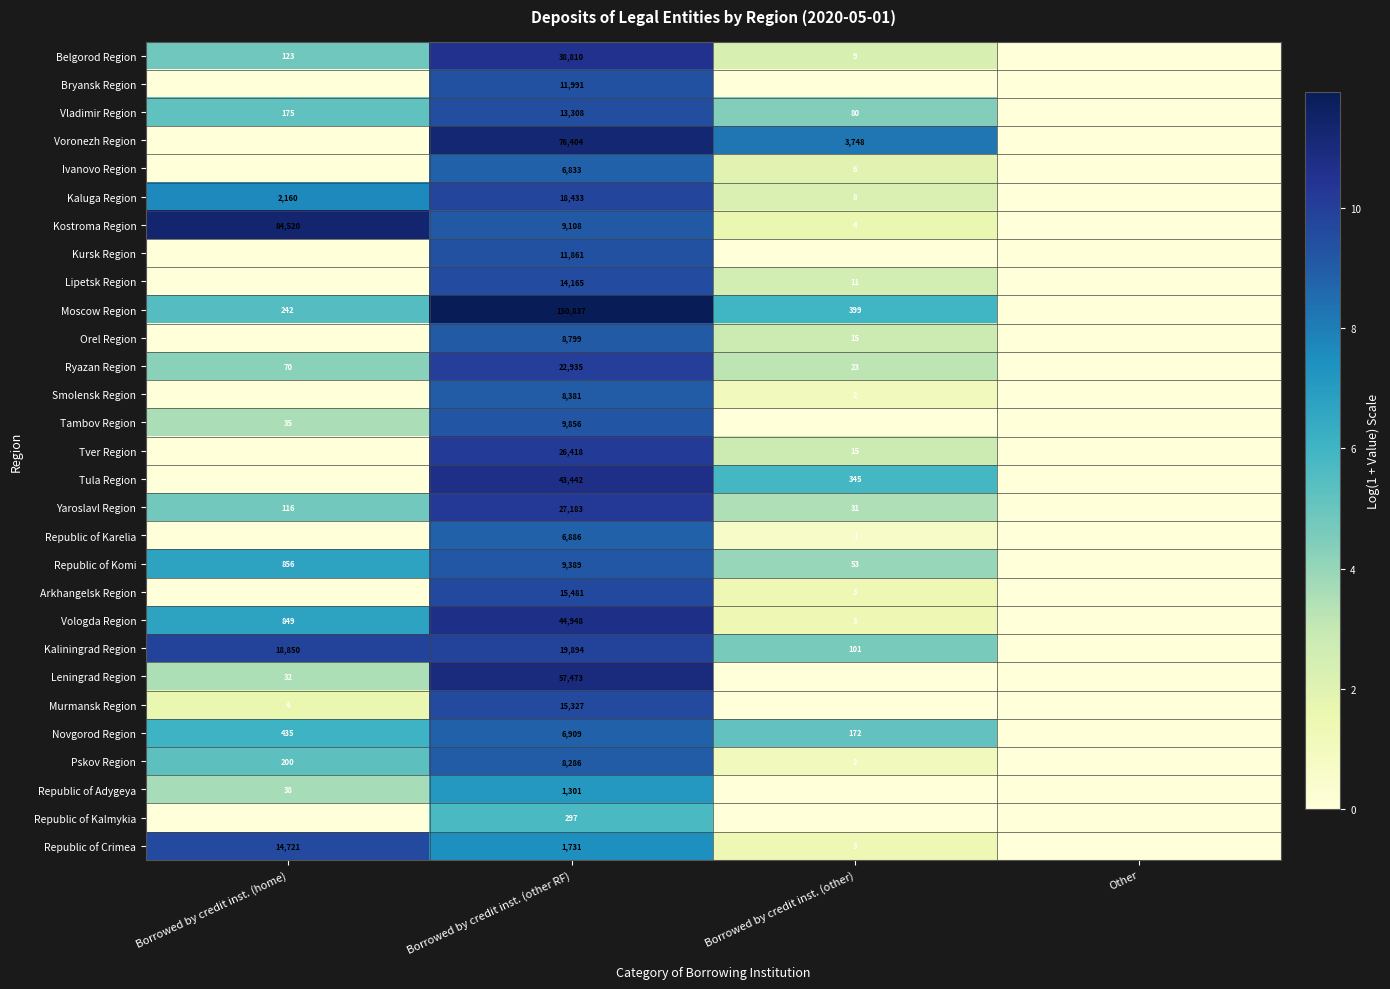

At which category is the sum across all series the highest?

Borrowed by credit inst. (other RF)